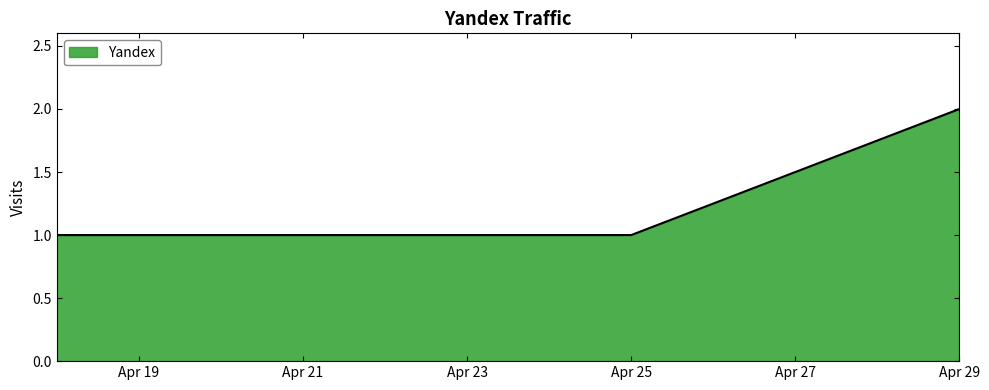

How many values are between 1 and 2?

5